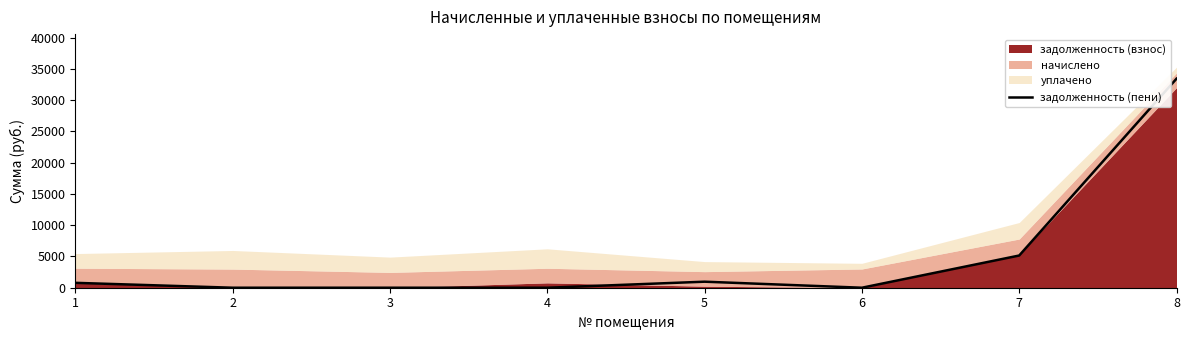

The value of задолженность (пени) at 2 is 0.0. True or false?

True